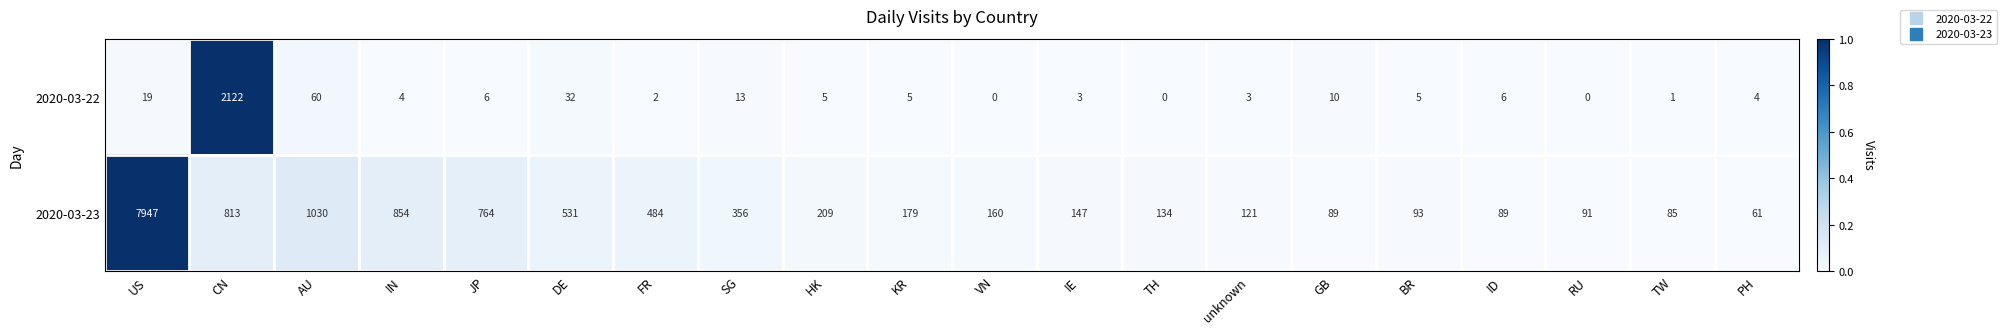

How many series are shown in this chart?

2